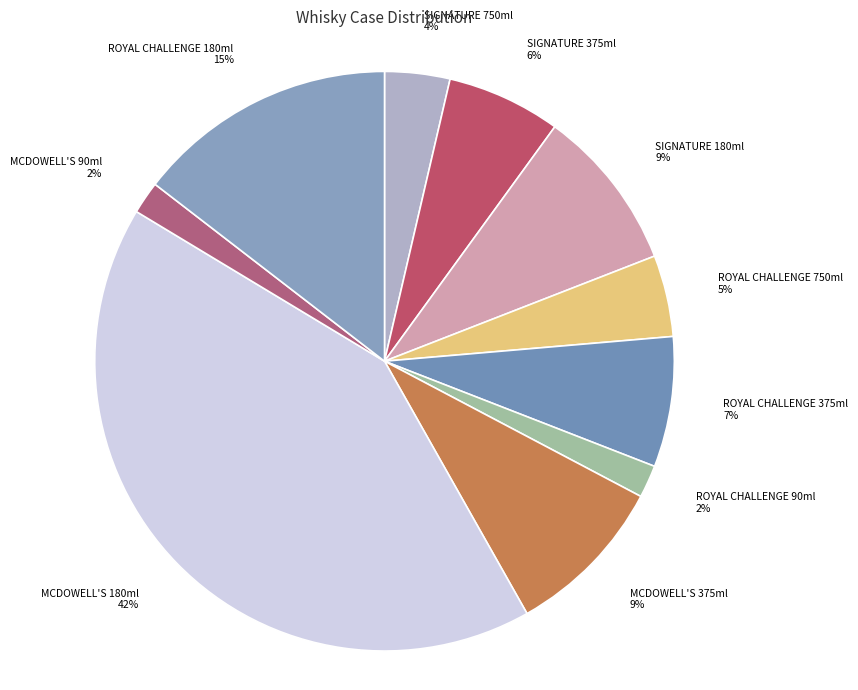

To the nearest percent, what percentage of the pie is MCDOWELL'S 90ml?

2%